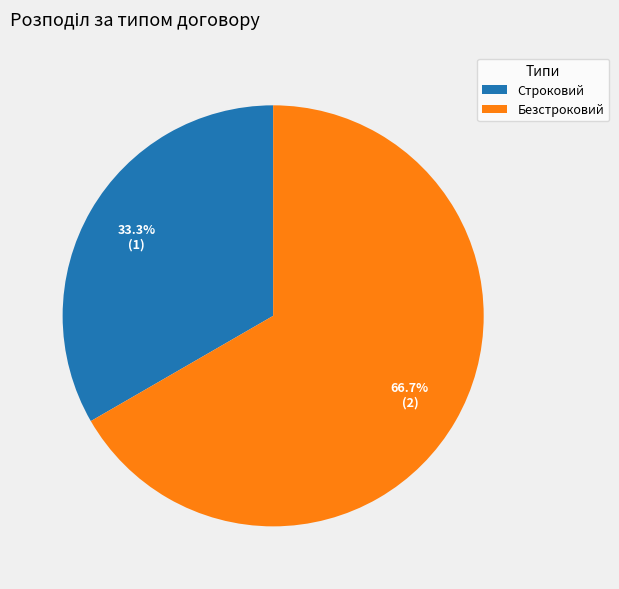

To the nearest percent, what is the average slice percentage?

50%